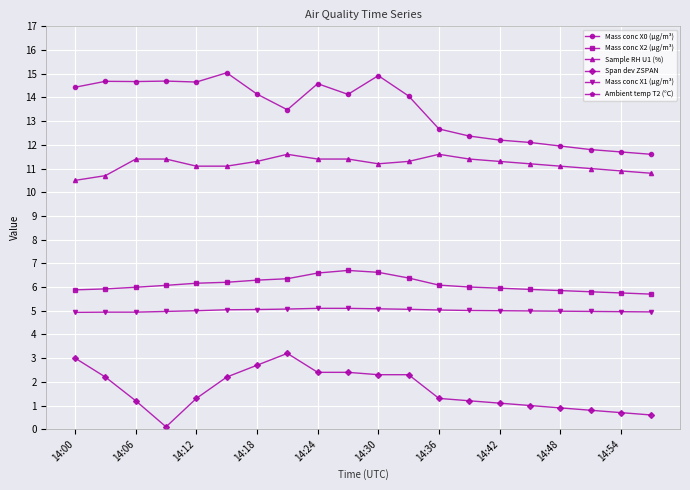

Is the value of Mass conc X2 (μg/m³) at 14:54 greater than the value of Span dev ZSPAN at 14:48?

Yes